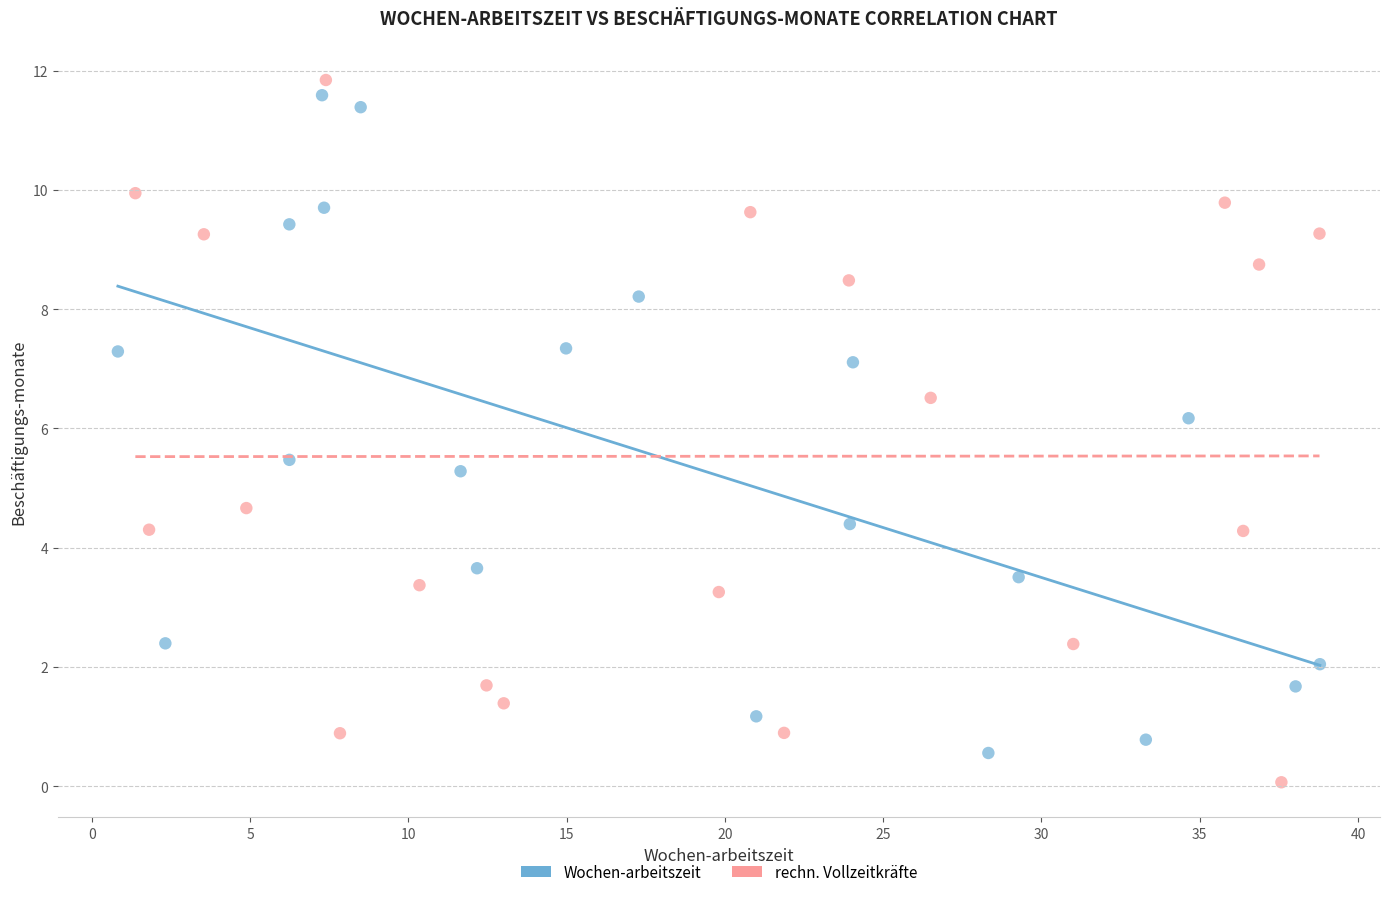

What are all the series names shown in the legend?

Wochen-arbeitszeit, rechn. Vollzeitkräfte